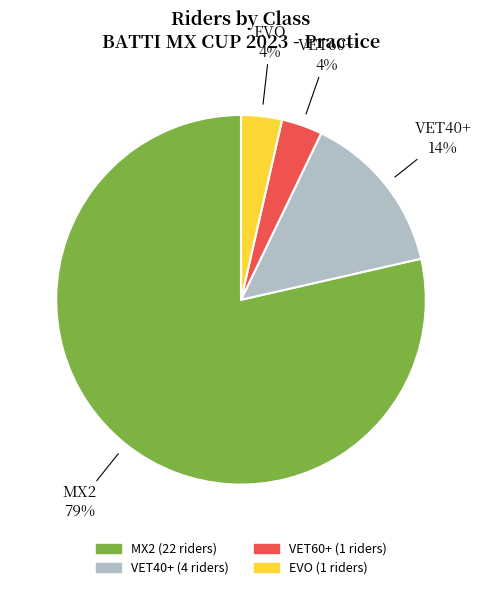

Is there any slice that represents more than half of the pie?

Yes